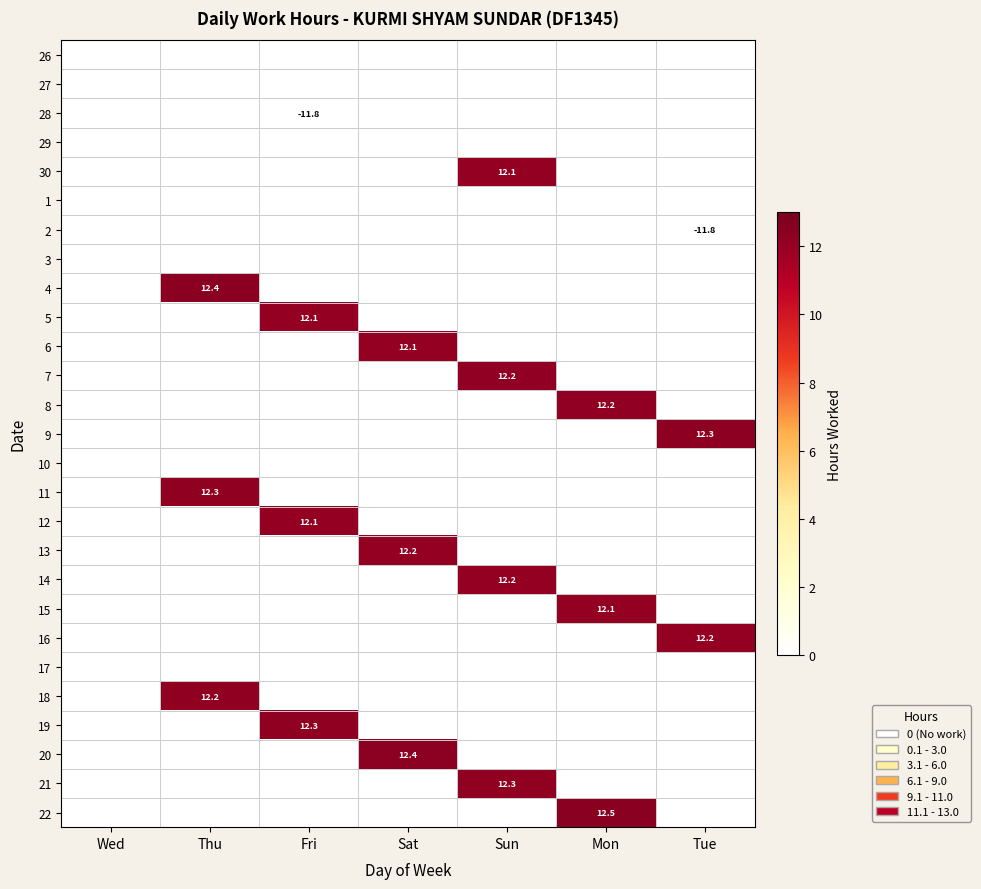

At how many categories does at least one series exceed 0?

6